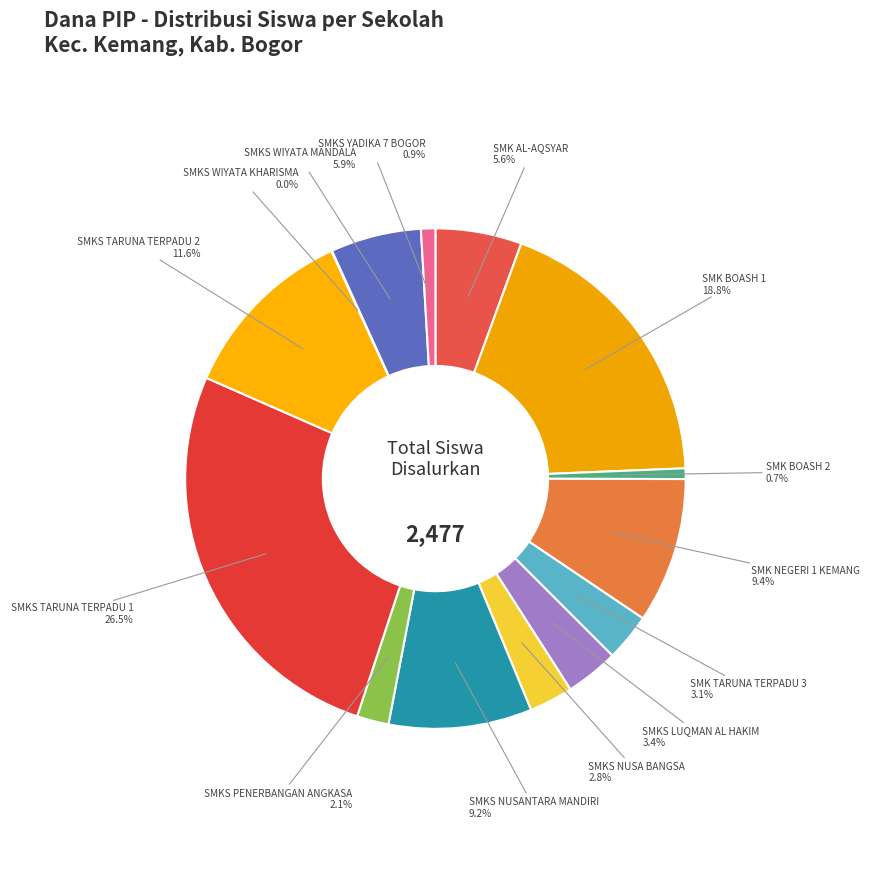

What is the largest slice in the pie chart?

SMKS TARUNA TERPADU 1